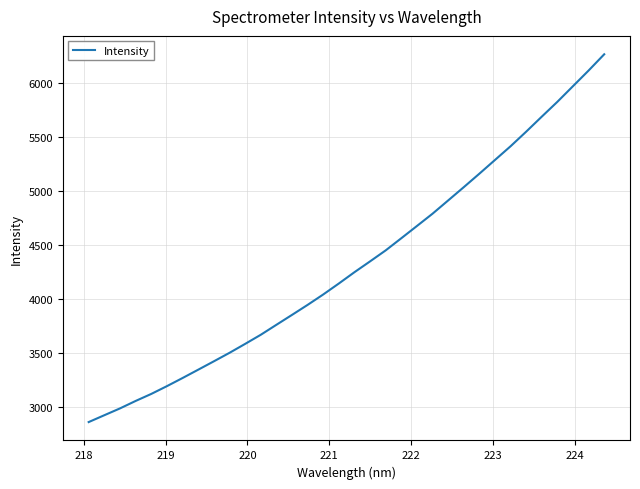

What is the minimum value shown in the chart?

2855.7